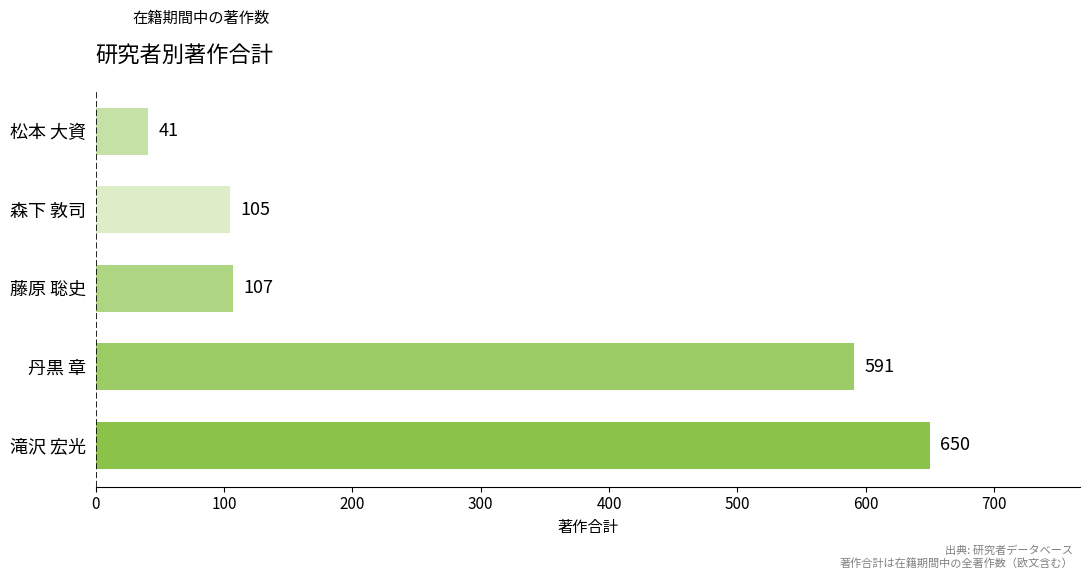

Reading bottom to top, list all the values displayed in this chart.

滝沢 宏光=650	丹黒 章=591	藤原 聡史=107	森下 敦司=105	松本 大資=41